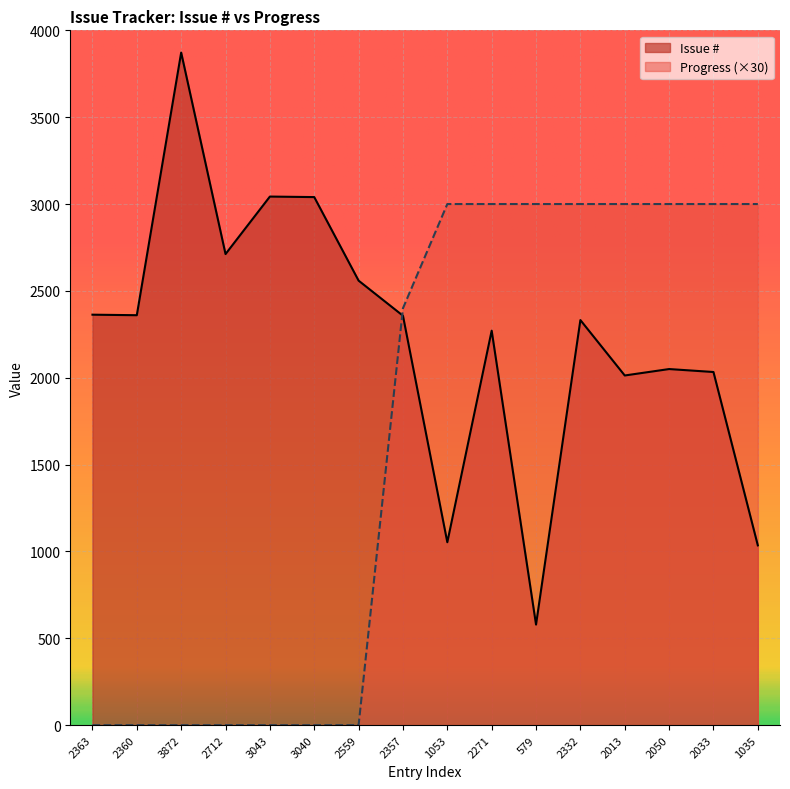

Reading left to right, transcribe all the data shown in this chart.

Issue #: 2363	2360	3872	2712	3043	3040	2559	2357	1053	2271	579	2332	2013	2050	2033	1035
Progress: 0	0	0	0	0	0	0	2400	3000	3000	3000	3000	3000	3000	3000	3000